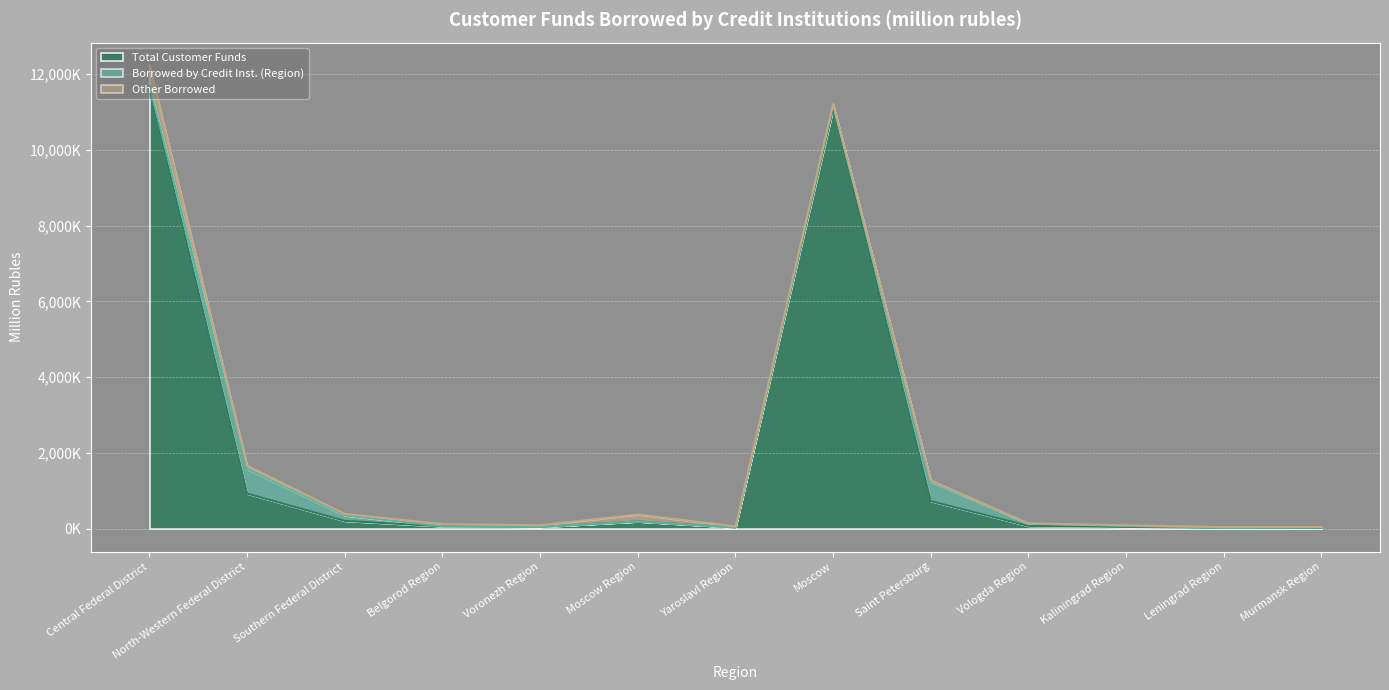

Reading right to left, list all the values displayed in this chart.

Total Customer Funds: 20416	19119	43441	69974	724618	11086229	28433	186575	43634	59527	201882	923216	11597627
Borrowed by Credit Inst. (Region): 14139	2592	24435	60604	517867	97056	1459	0	199	1	144493	653118	99136
Other Borrowed: 4723	15685	17801	7111	28304	25843	26768	185279	43304	58723	38434	85101	524756